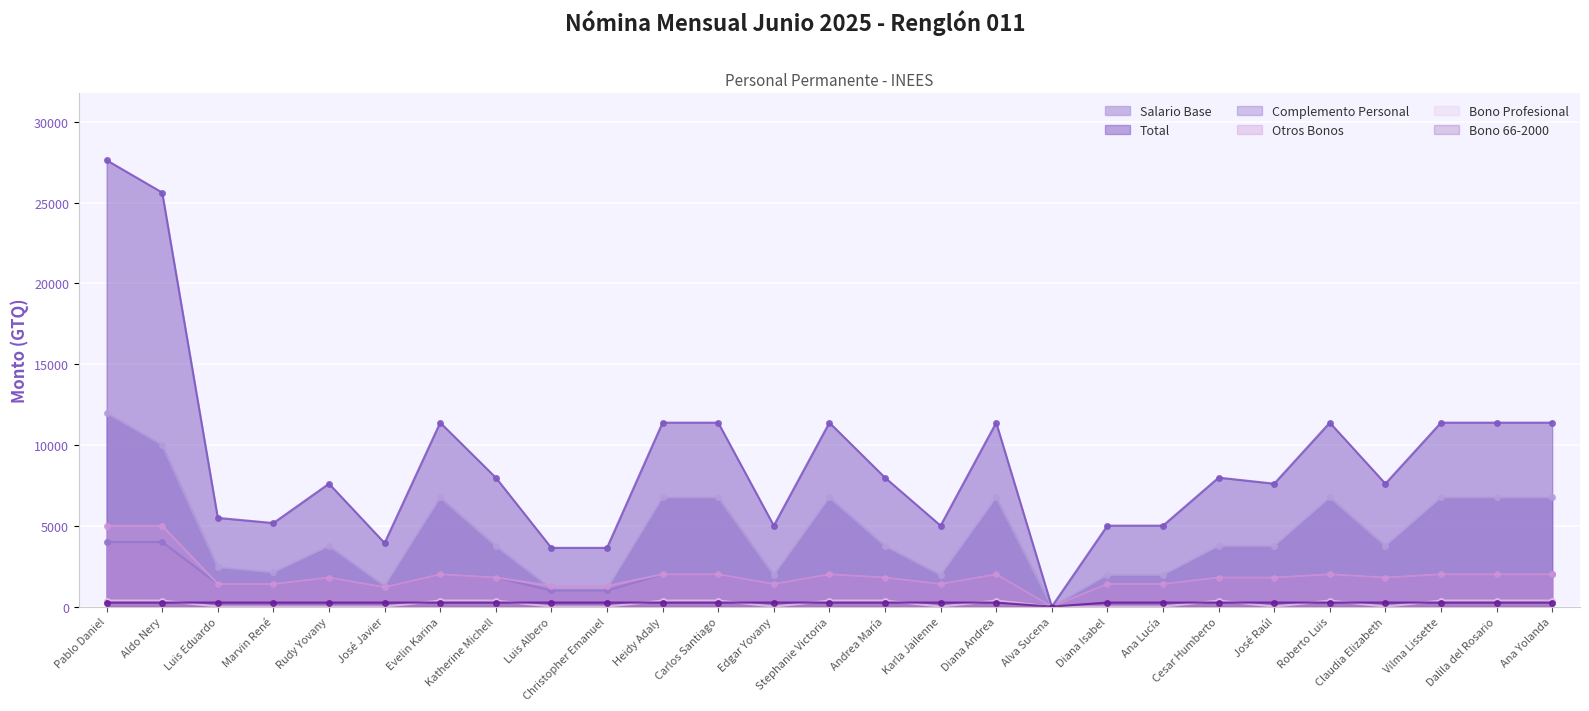

What position from the left is Vilma Lissette?

25